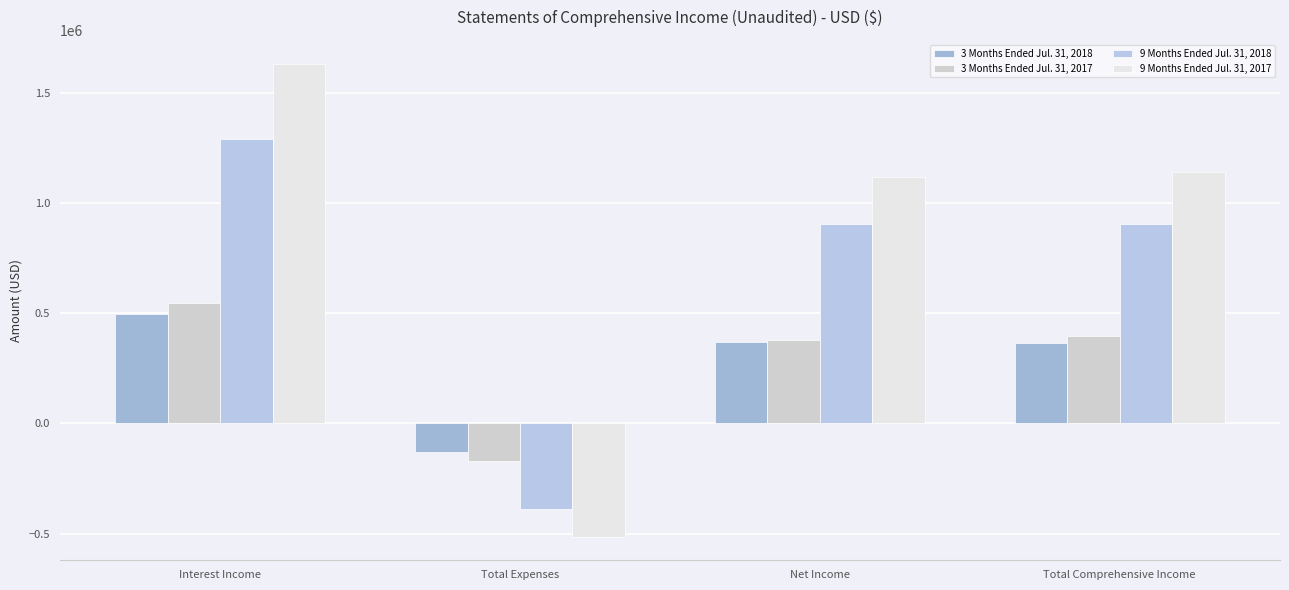

Rank the series by their maximum value, from lowest to highest.

3 Months Ended Jul. 31, 2018, 3 Months Ended Jul. 31, 2017, 9 Months Ended Jul. 31, 2018, 9 Months Ended Jul. 31, 2017